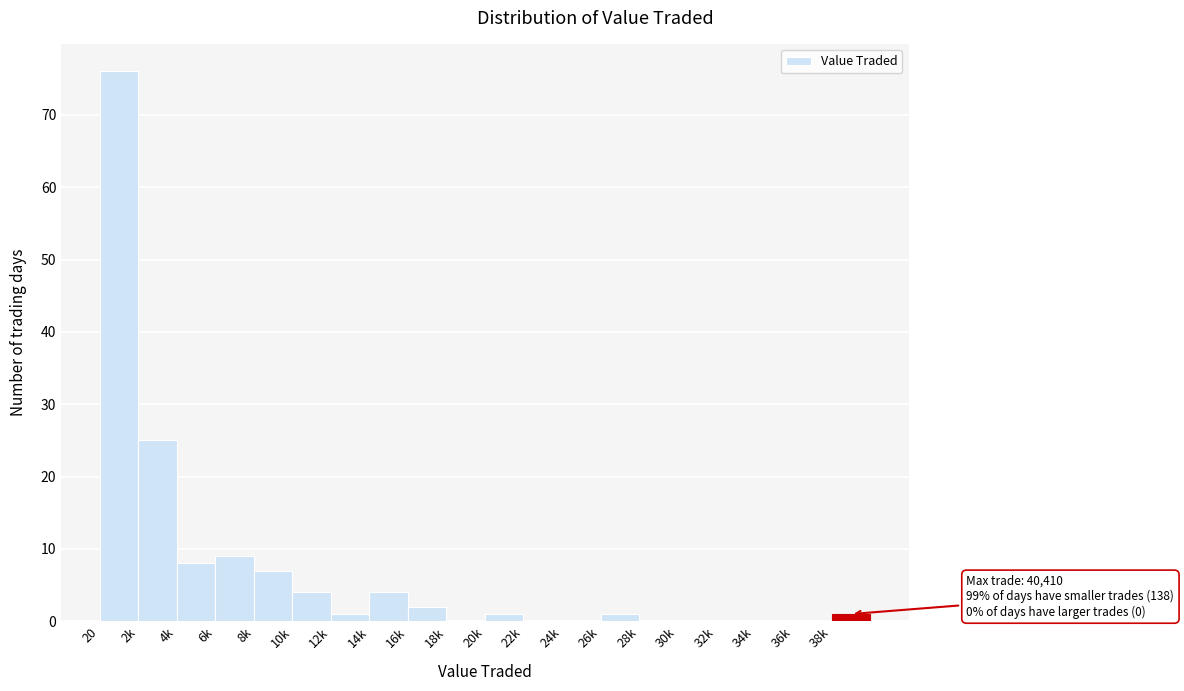

Reading left to right, what are all the values shown in this chart?

20=76	2k=25	4k=8	6k=9	8k=7	10k=4	12k=1	14k=4	16k=2	18k=0	20k=1	22k=0	24k=0	26k=1	28k=0	30k=0	32k=0	34k=0	36k=0	38k=1